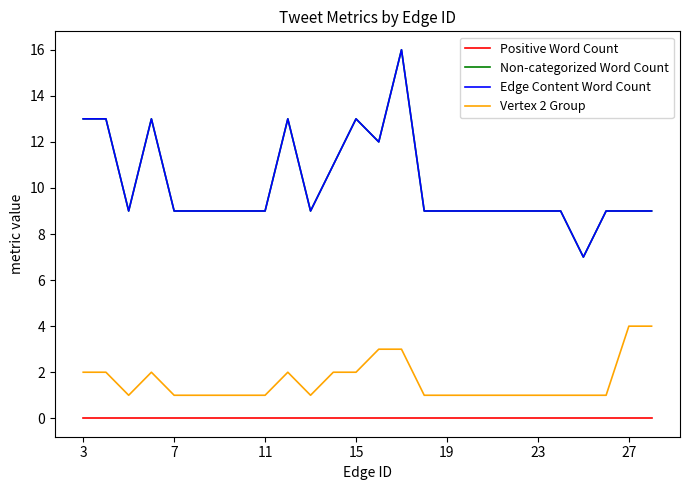

Does the chart have visible grid lines?

No